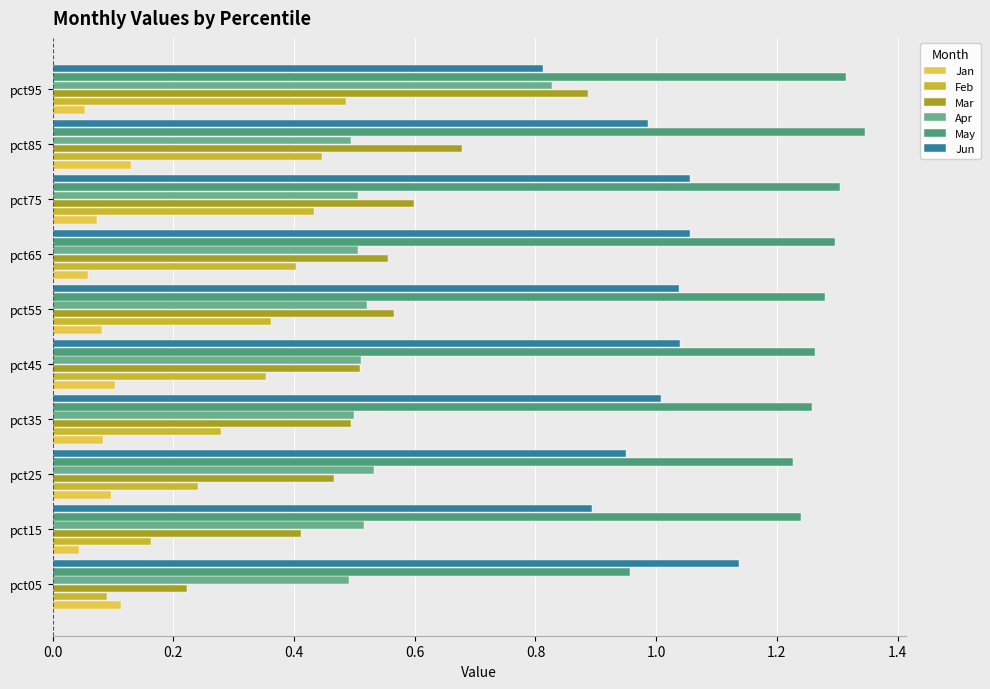

At which label does Jan reach its peak?

pct85